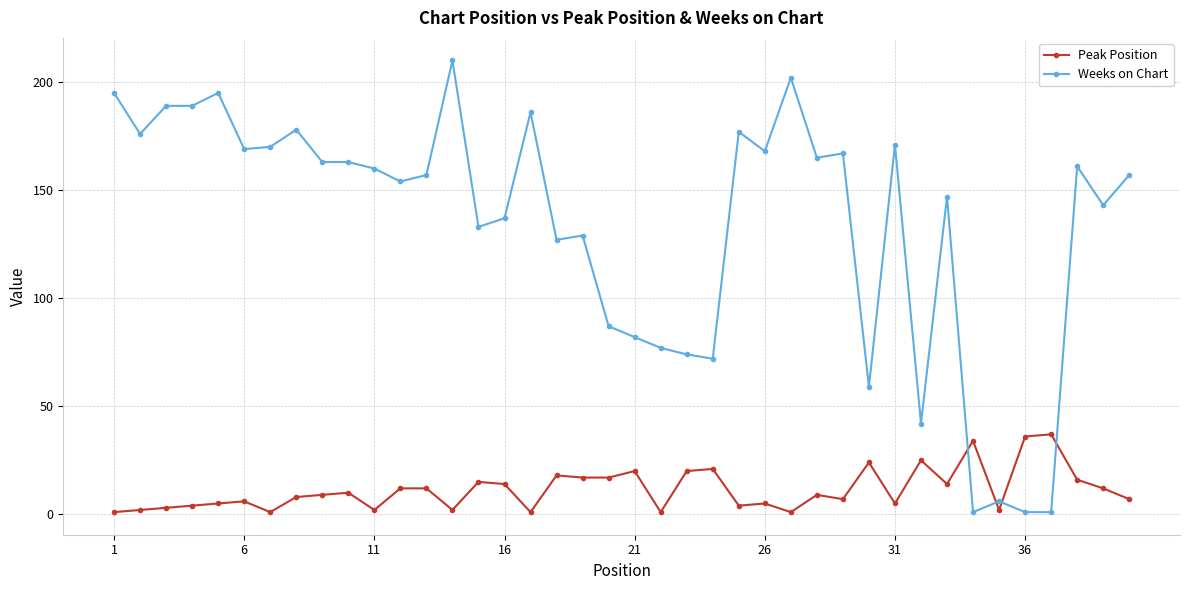

Which series has the widest spread of values?

Weeks on Chart